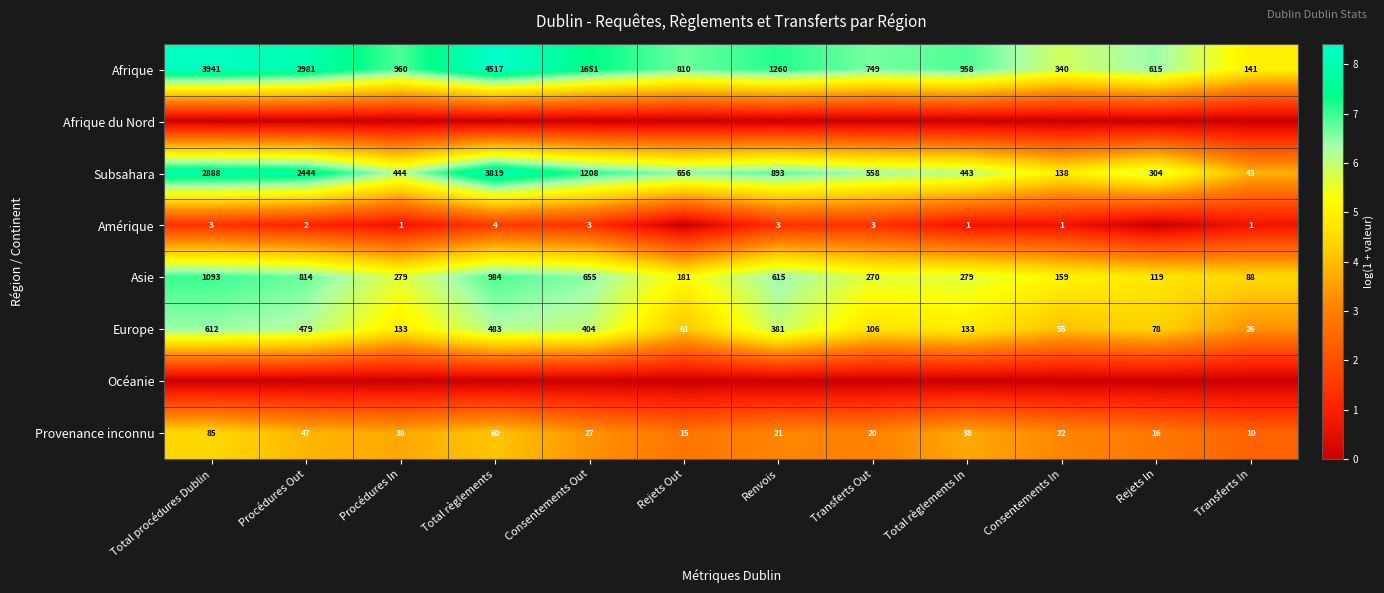

Where is Europe nearest to the value 319?

Renvois